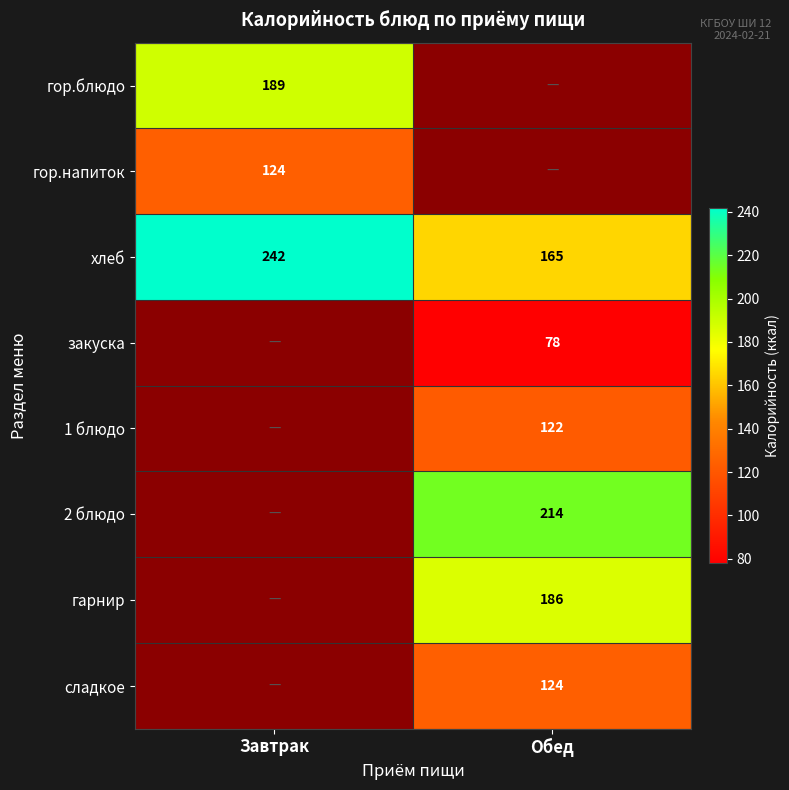

What is the sum of all хлеб values?

407